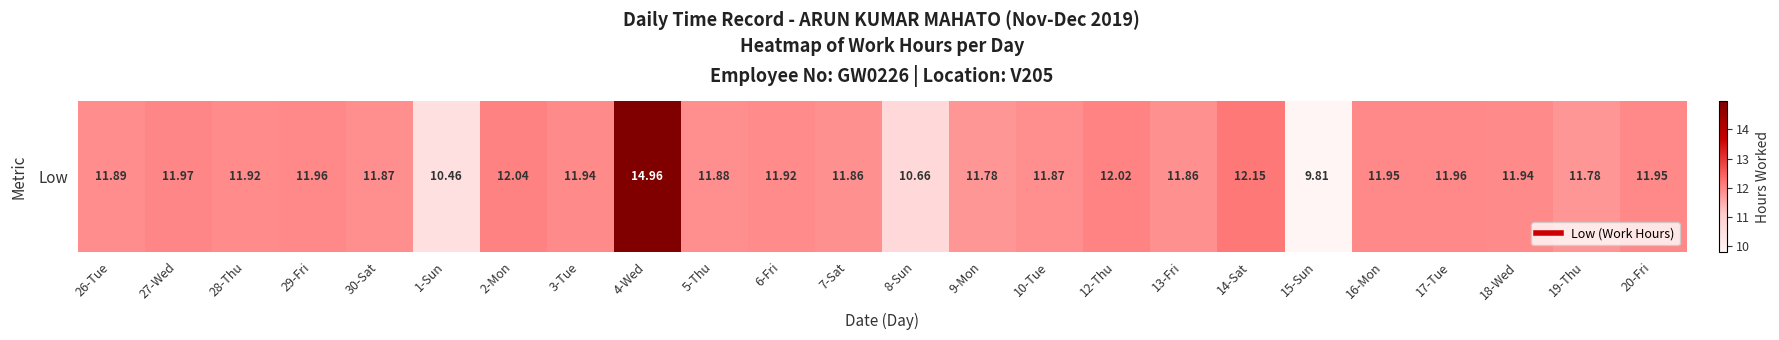

The chart shows a value of 12.0 at 27-Wed. True or false?

True